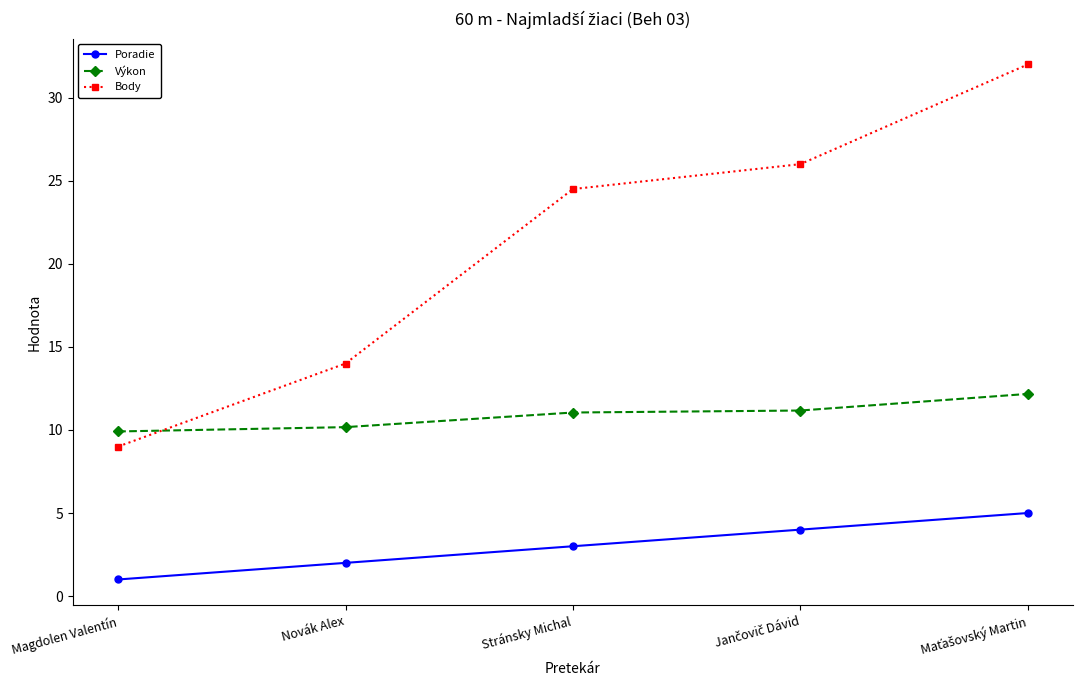

What is the average value of the Body series?

21.1